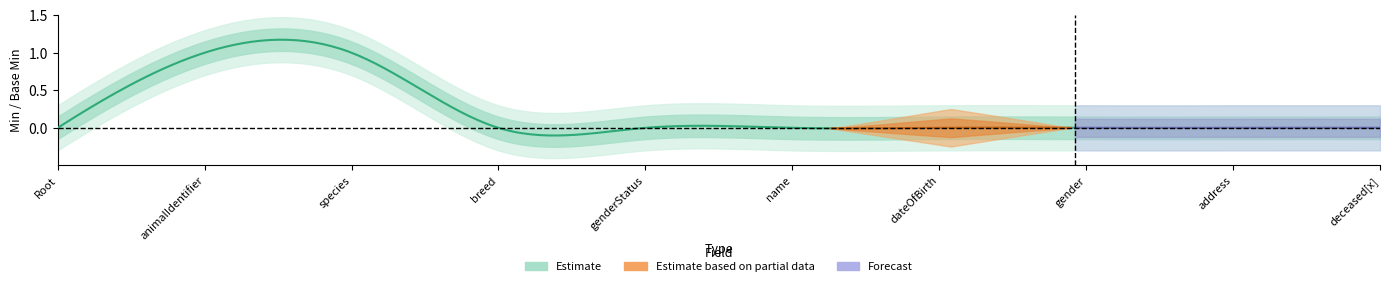

How many values in Min are above zero?

2